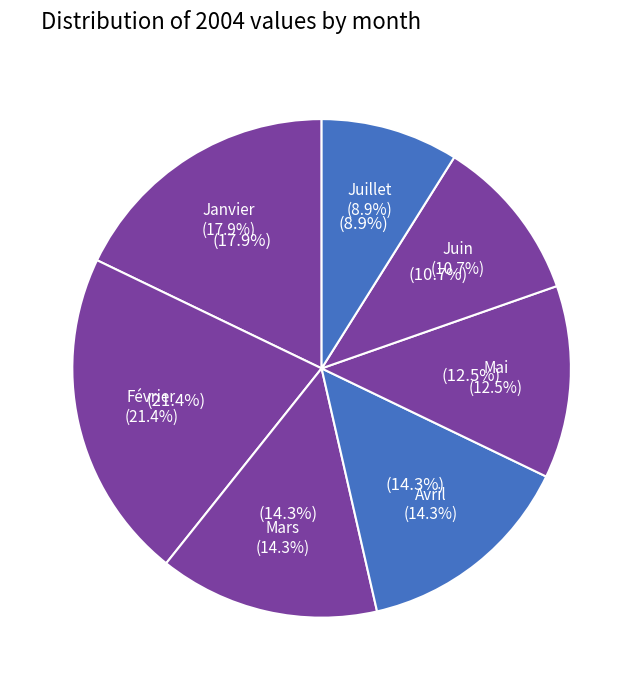

Which slice is the smallest?

Juillet